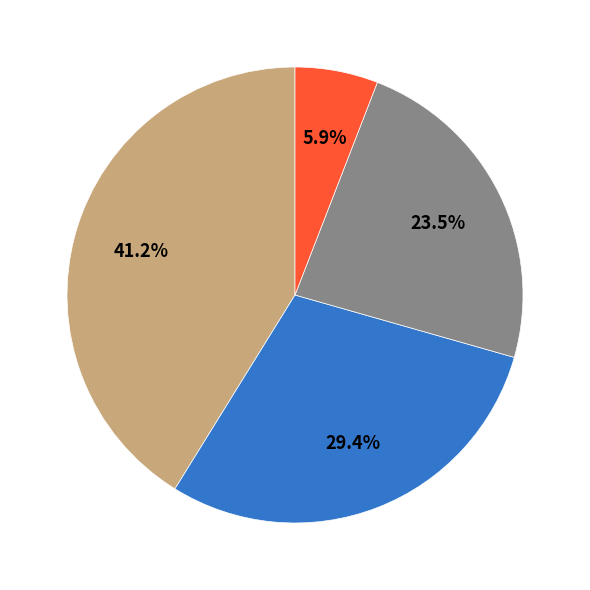

To the nearest percent, what is the average slice percentage?

25%